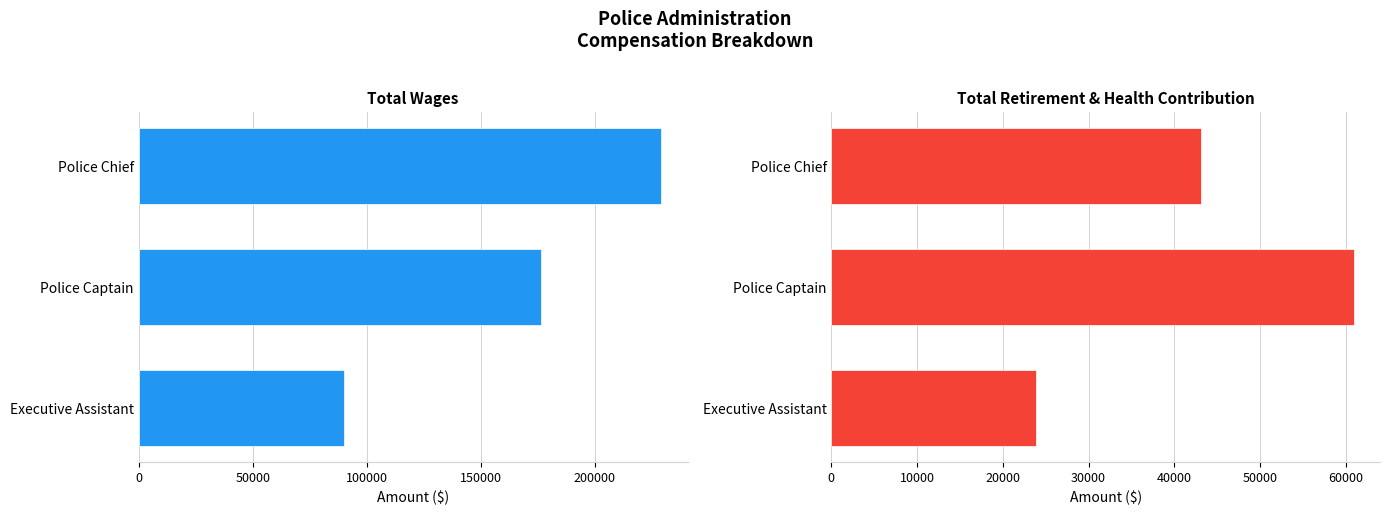

What is the difference between the highest and lowest values at Police Chief?

186082